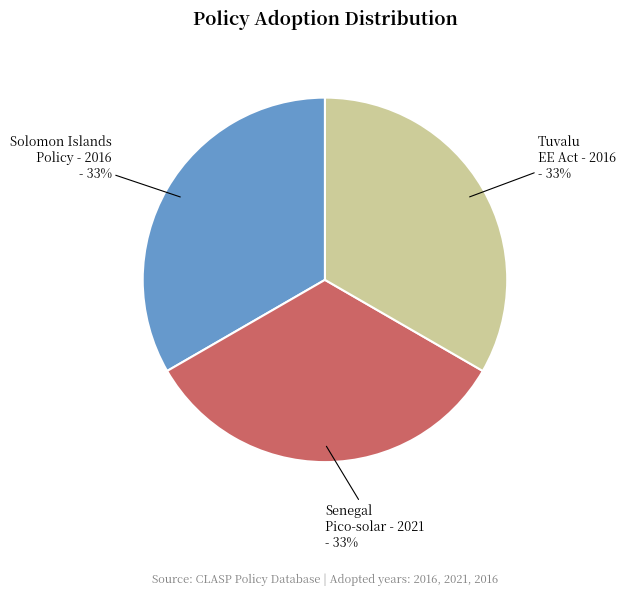

To the nearest percent, what is the average slice percentage?

33%